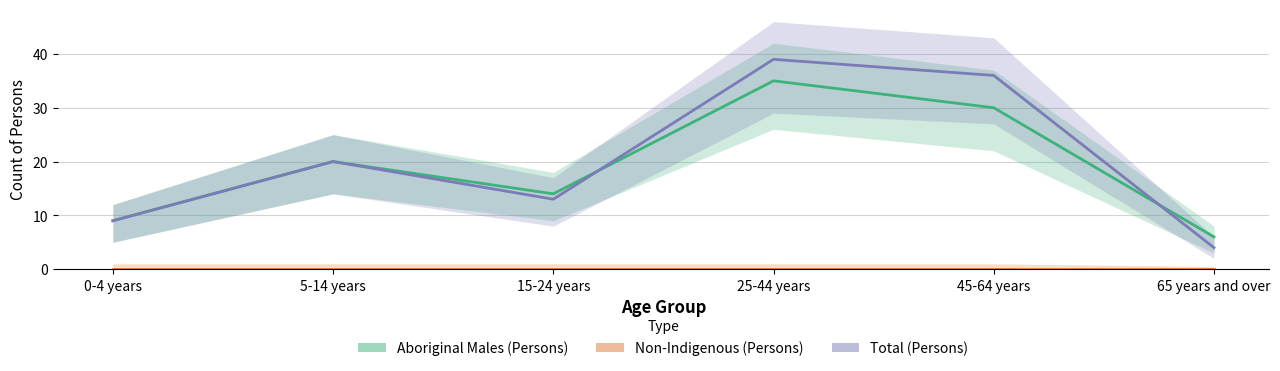

Rank the categories by Total (Persons) value from lowest to highest.

65 years and over, 0-4 years, 15-24 years, 5-14 years, 45-64 years, 25-44 years